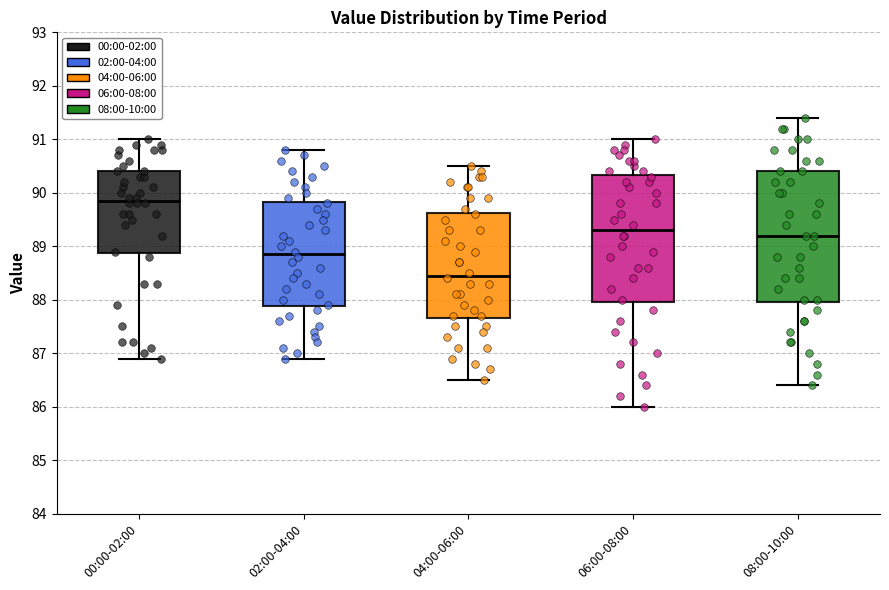

Which box's median line is the highest?

00:00-02:00